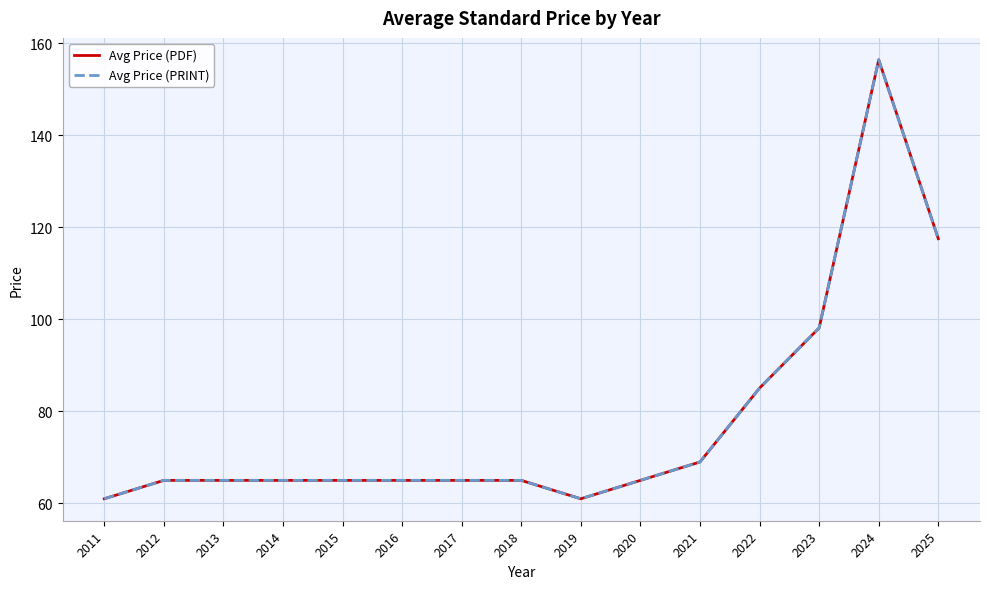

Between 2013 and 2022, which series saw the biggest shift?

Avg Price (PDF)